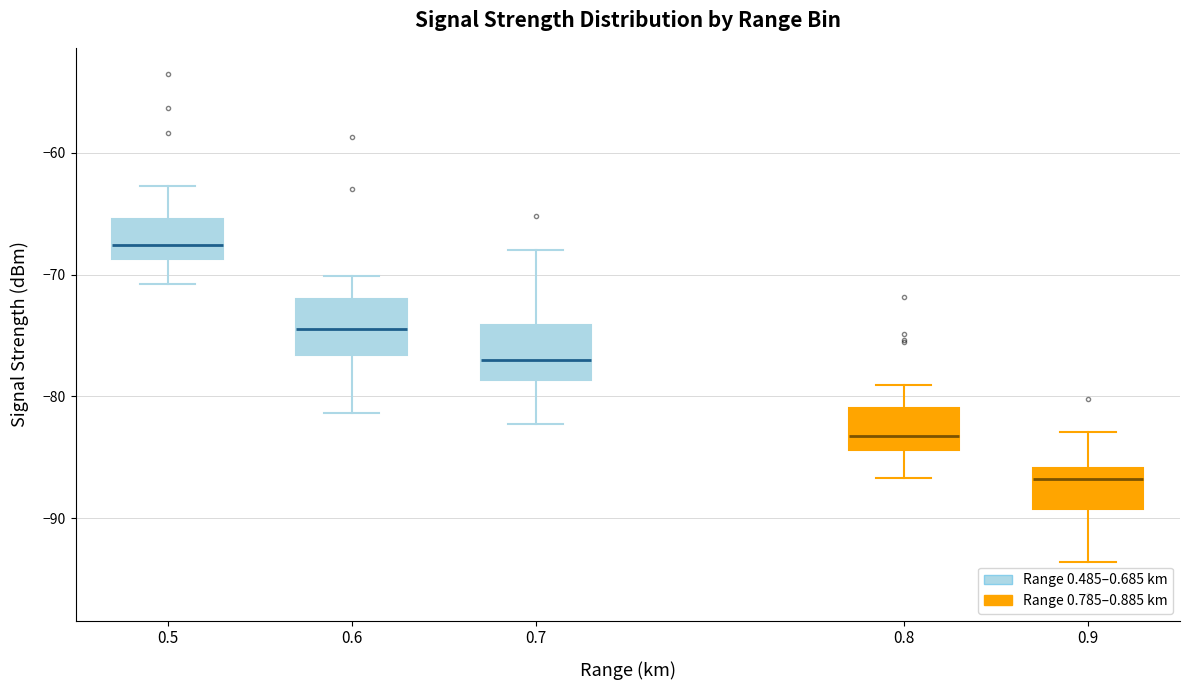

Which box's median line is the lowest?

0.9